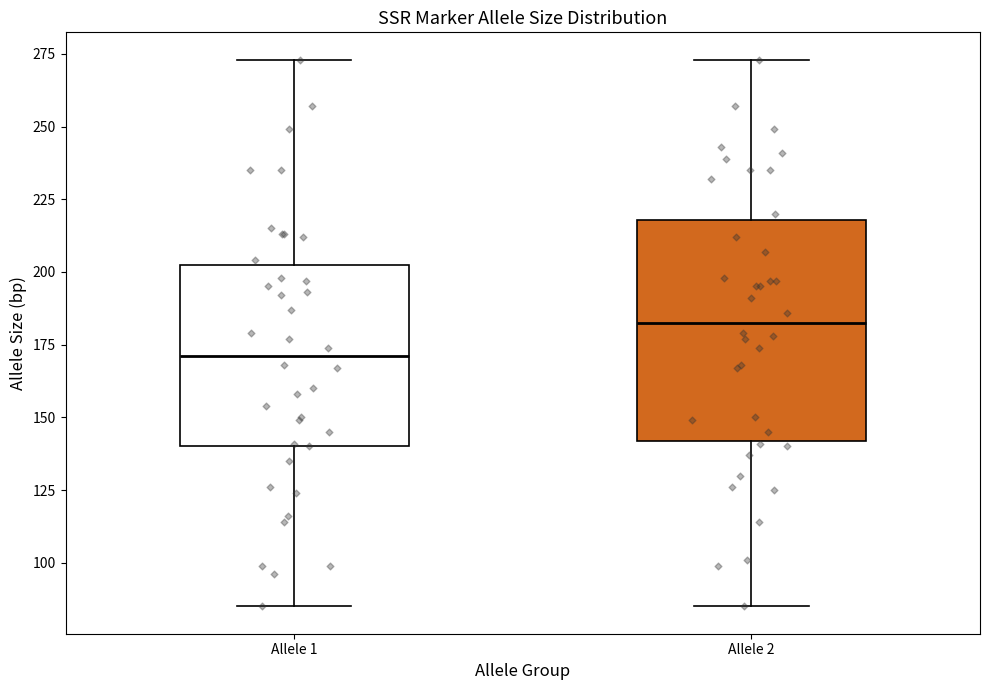

Reading left to right, read every box against the y-axis: the position of its median line, the range the box covers, and the ends of its whiskers. The values are not printed on the chart, so give them approximately, as read against the axis.

Allele 1: median 170, box 140 to 205, whiskers 85 to 275
Allele 2: median 185, box 140 to 220, whiskers 85 to 275